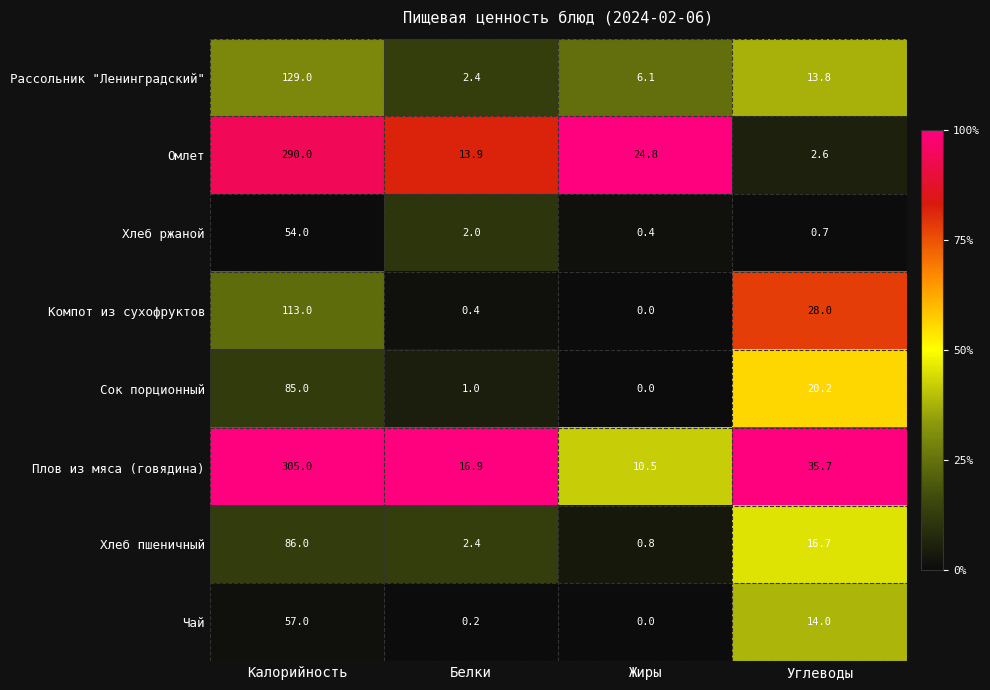

What is the sum of all Чай values?

71.2